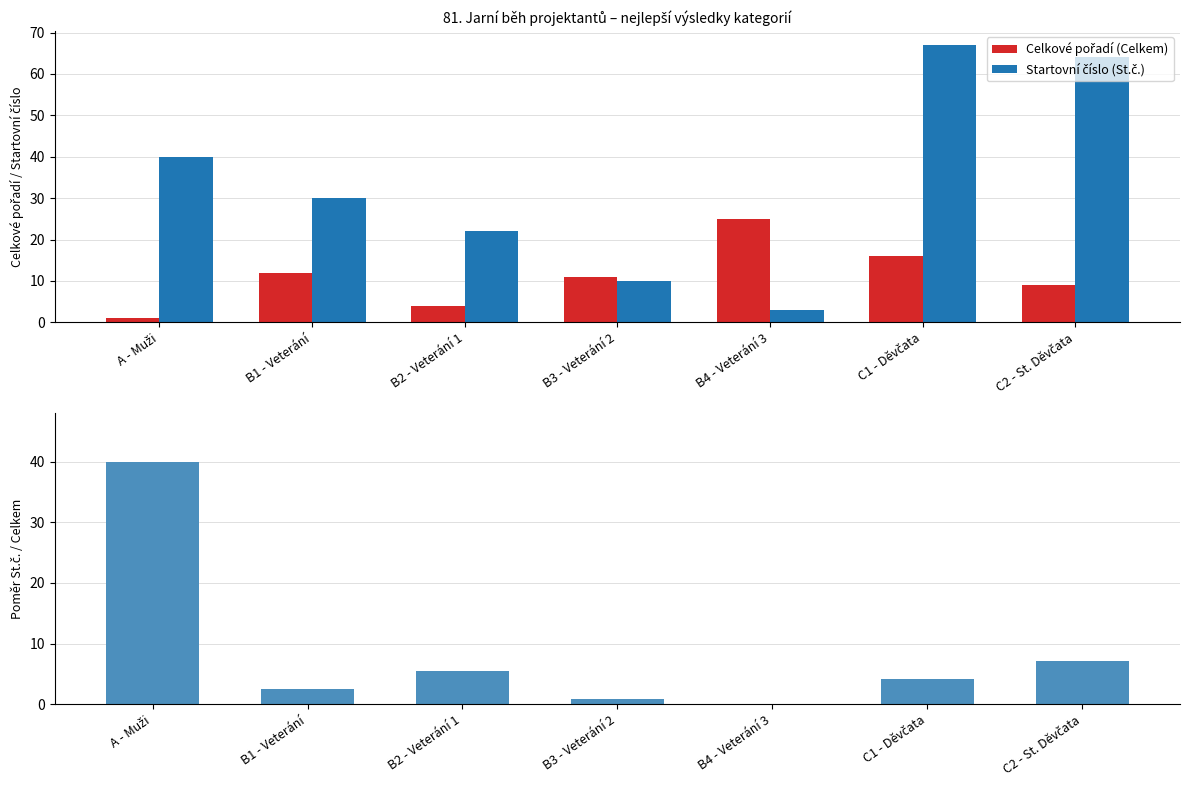

What is the label of the 4th bar from the left?

B3 - Veterání 2